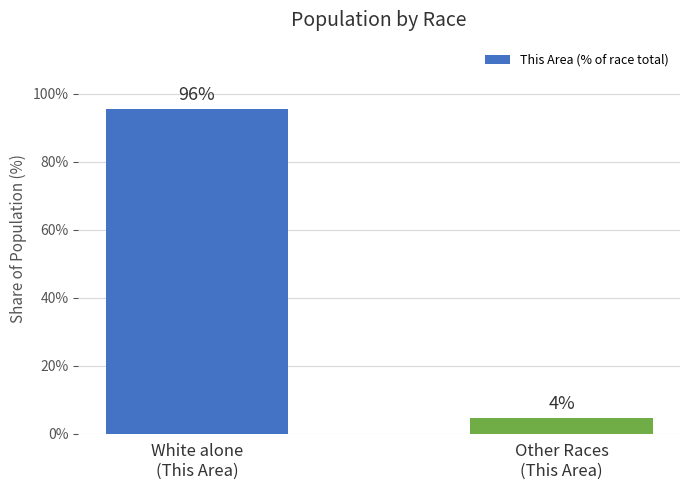

Approximately how many times larger is the value at White alone
(This Area) compared to Other Races
(This Area)?

21.3